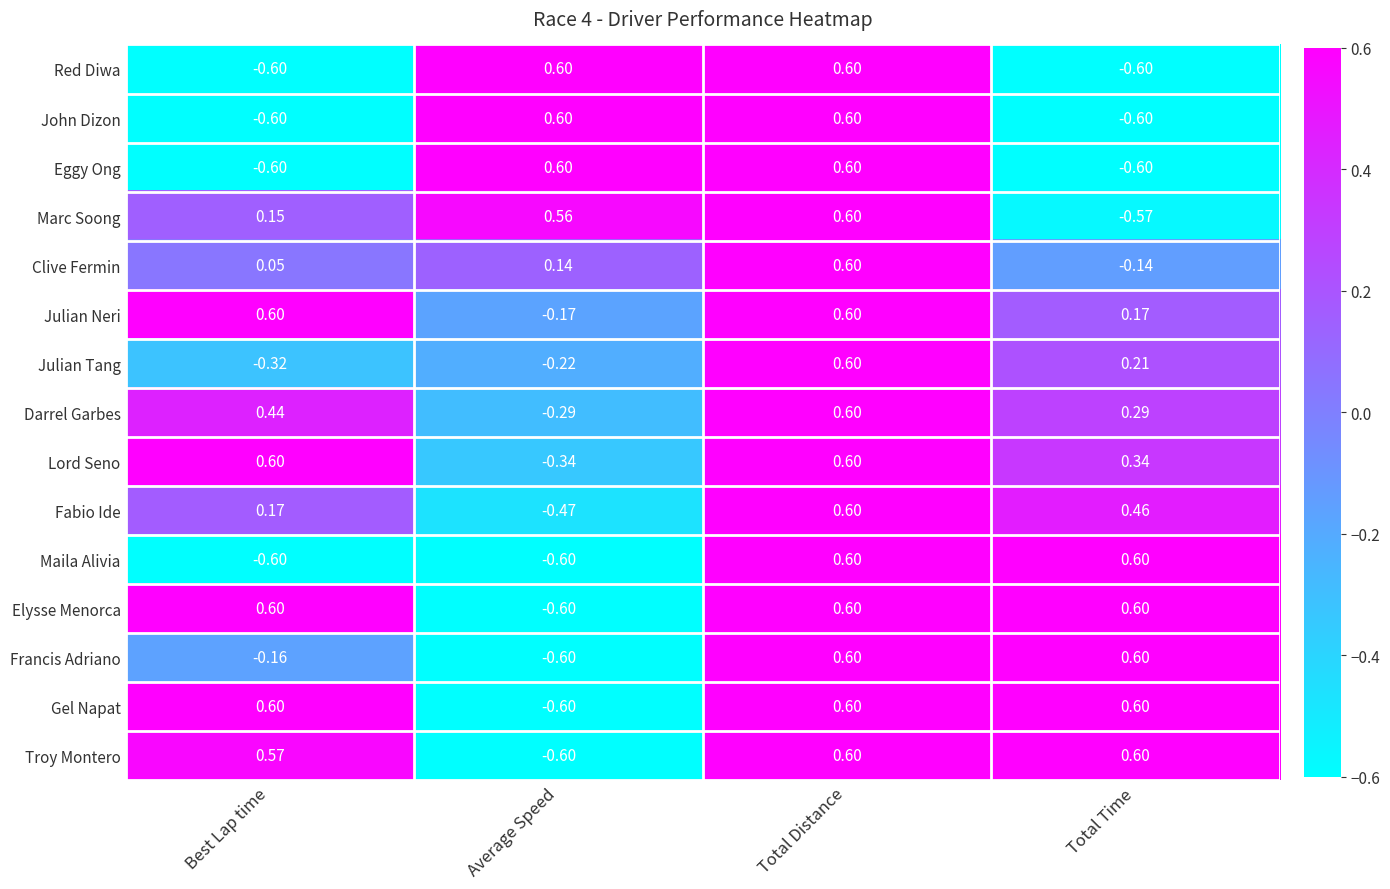

At which label does Lord Seno first exceed 0?

Best Lap time